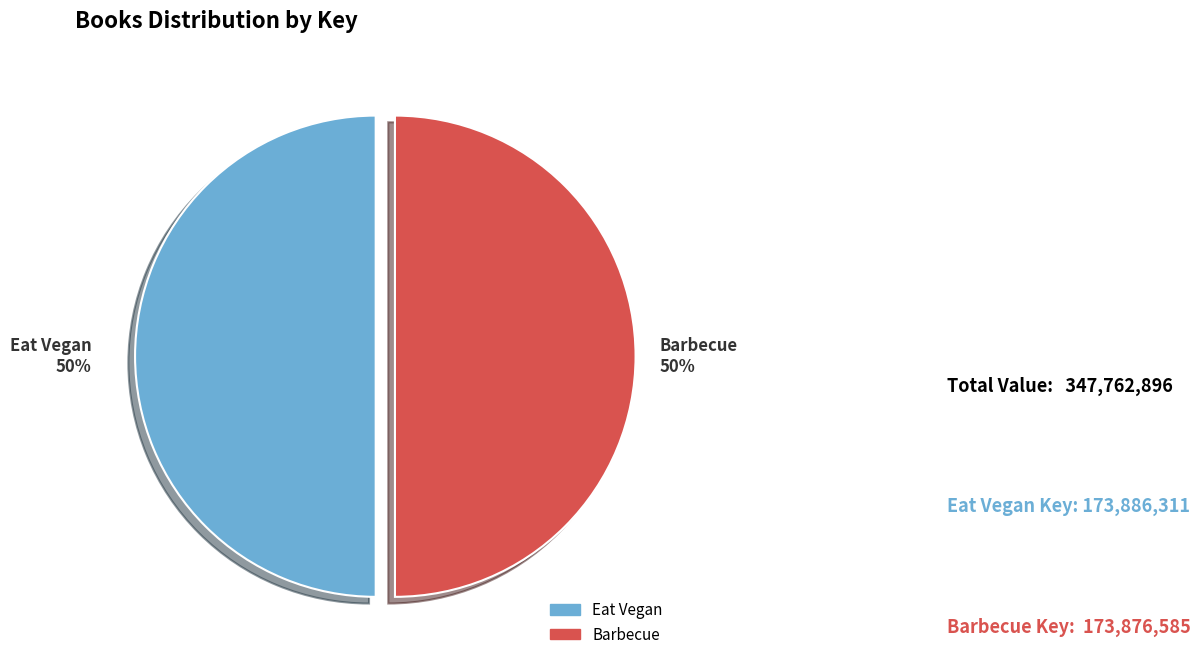

To the nearest percent, what is the average slice percentage?

50%